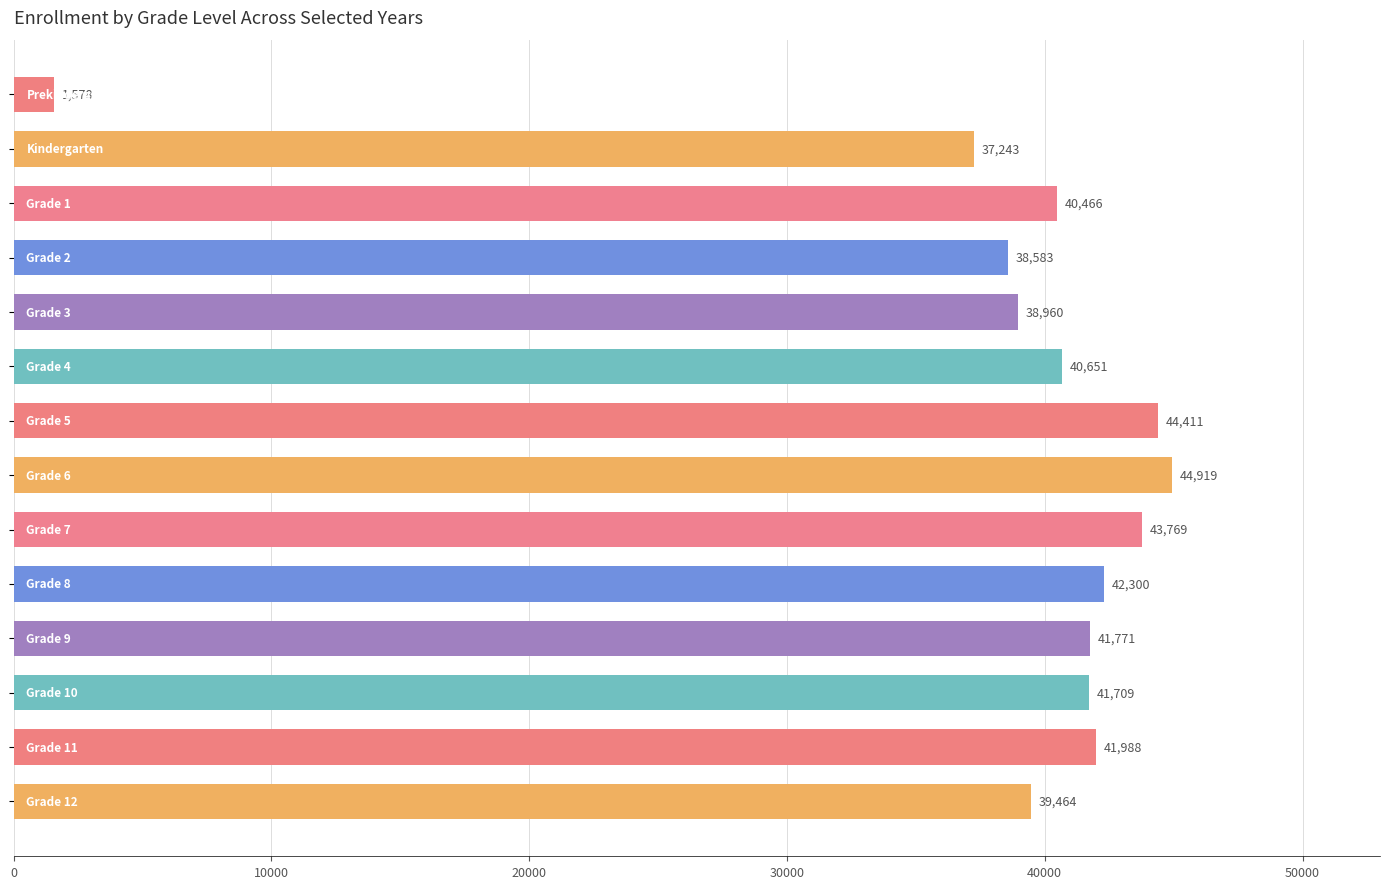

What is the difference between the second highest and minimum values?

42833